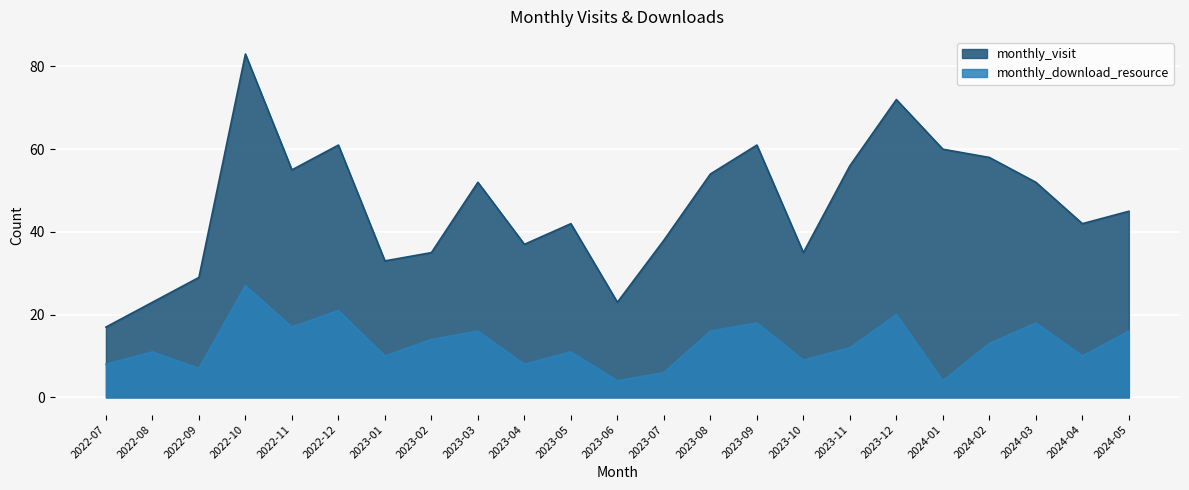

Between 2022-11 and 2022-12, which is larger?

2022-12